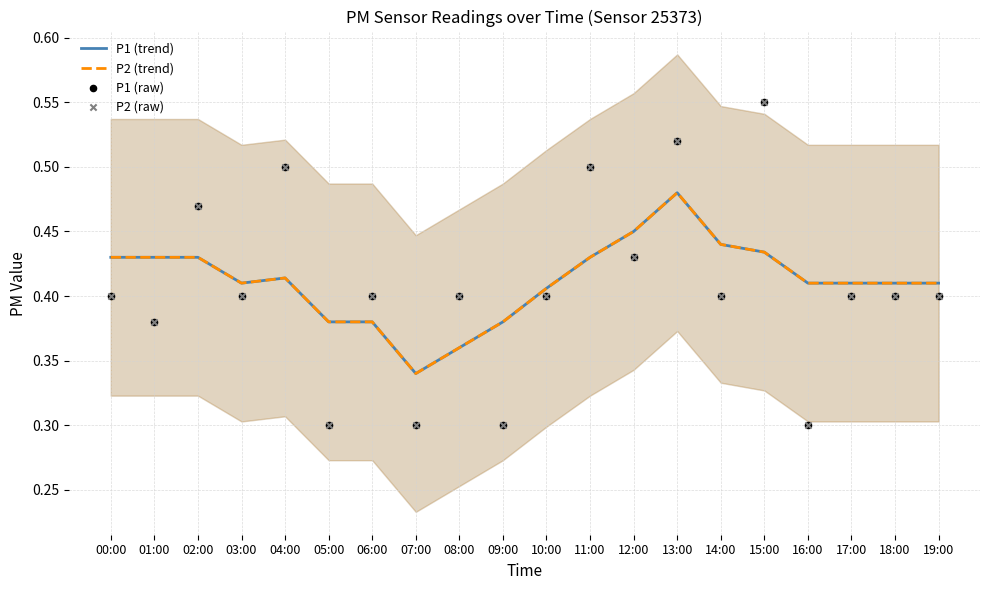

Which series has the largest total across all categories?

P1 (trend)